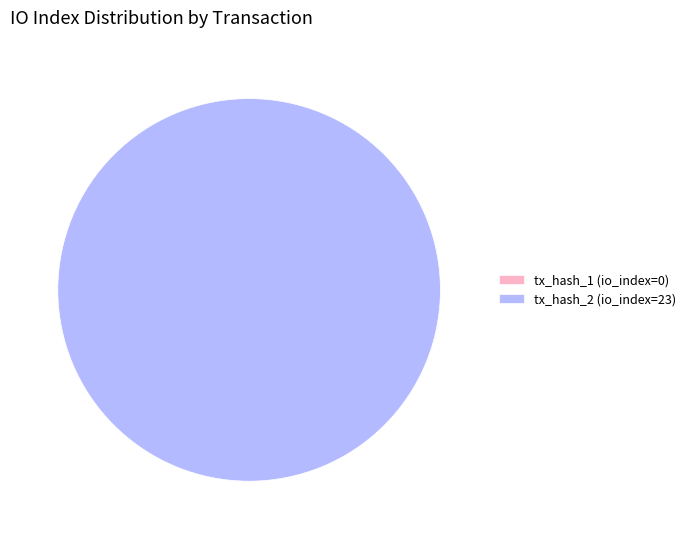

Count the number of slices in the pie.

2